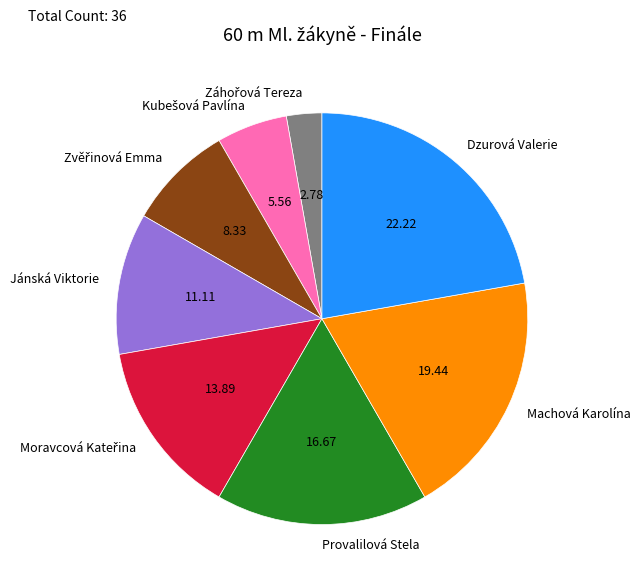

Approximately how many times larger is the value at Dzurová Valerie compared to Provalilová Stela?

1.3